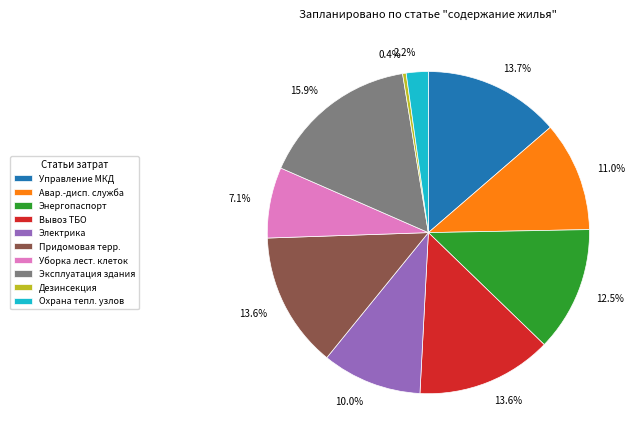

What portion of the pie excludes Электрика?

90.0%